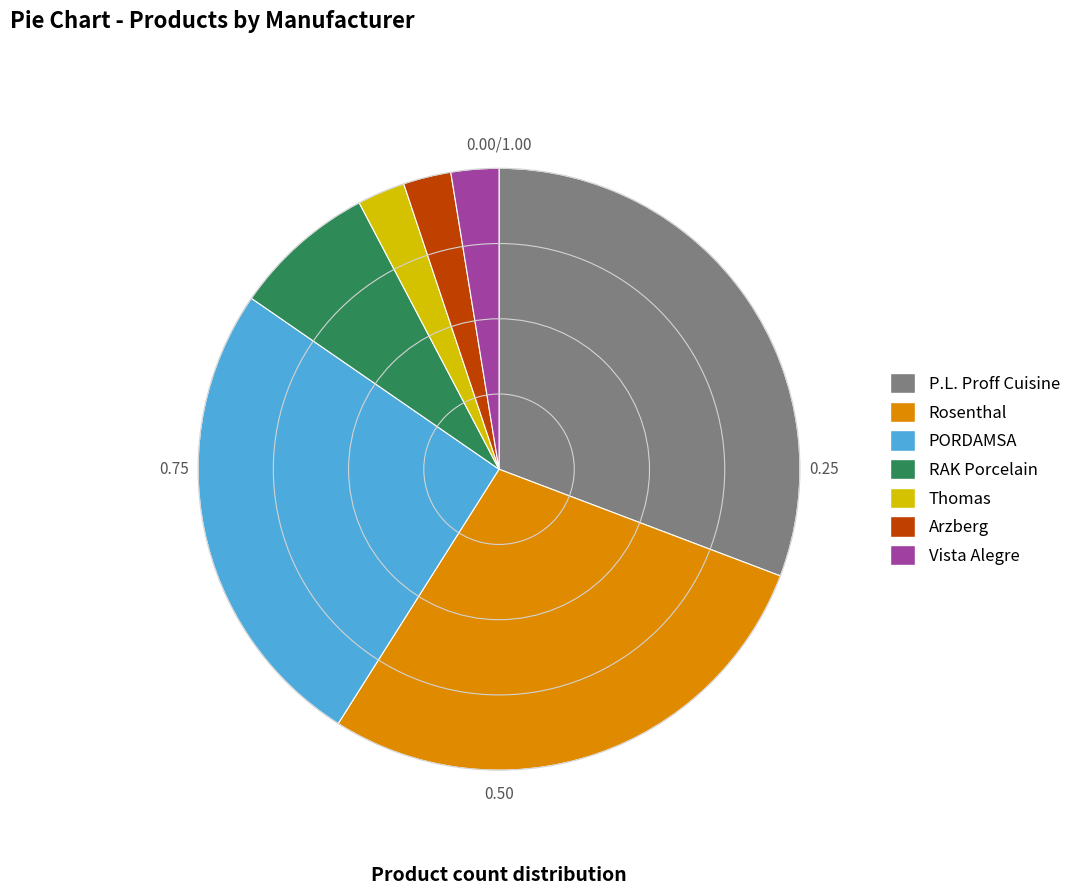

What is the largest slice in the pie chart?

P.L. Proff Cuisine